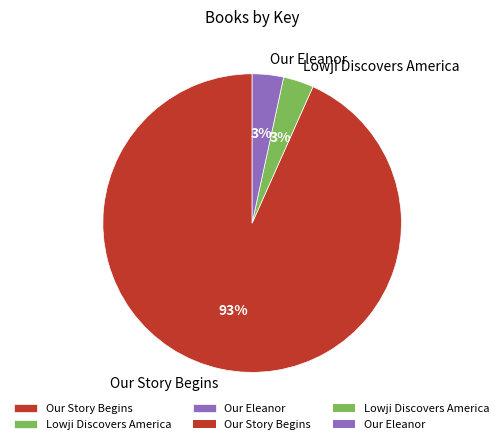

Do Lowji Discovers America and Our Story Begins together represent more than half of the pie?

Yes